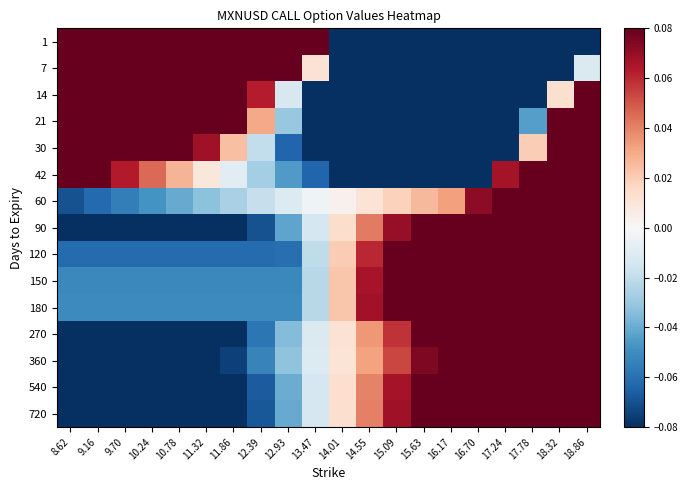

At which category is the sum across all series the highest?

18.86